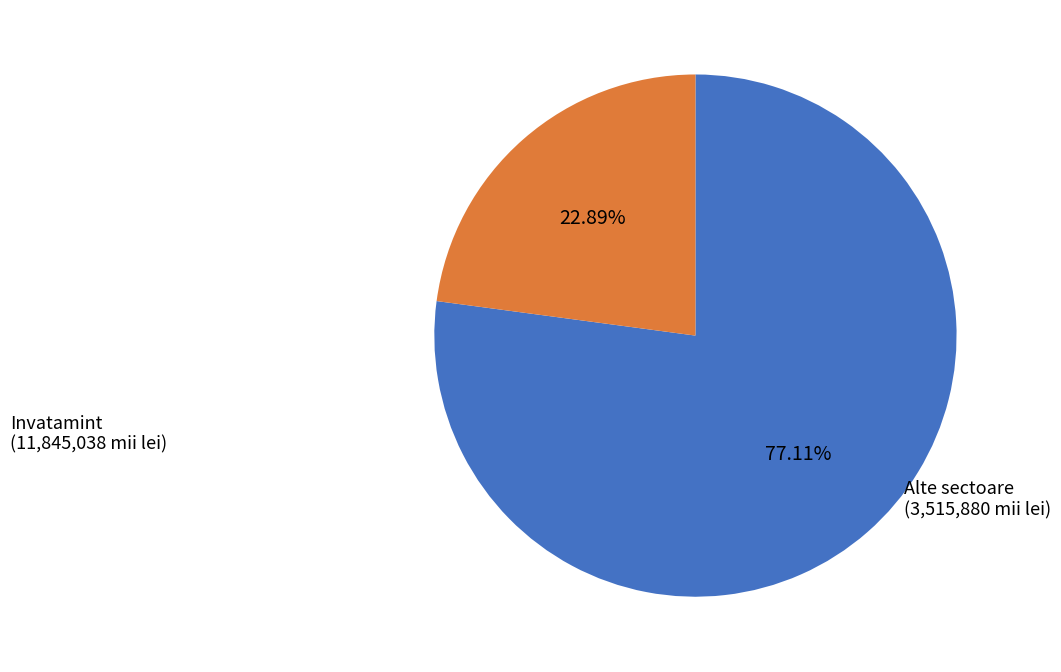

Does any single category account for the majority?

Yes